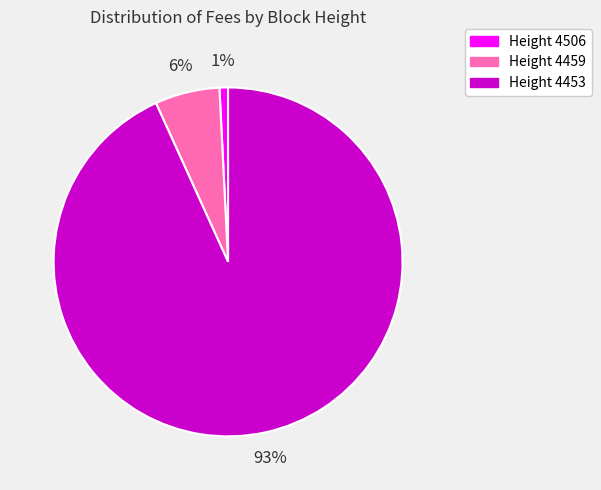

Which has a higher value, Height 4459 or Height 4453?

Height 4453